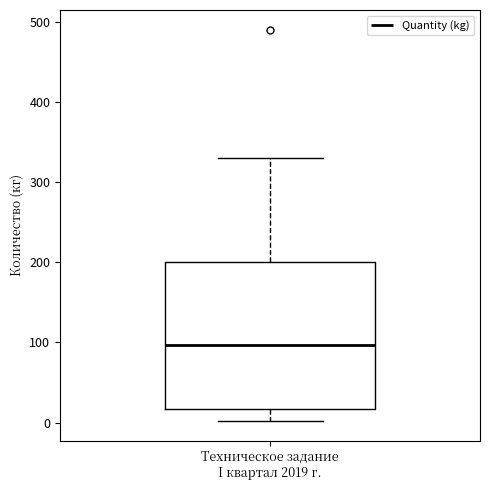

Read this box plot against the y-axis: the position of the median line, the range covered by the box, and the ends of both whiskers. The values are not printed on the chart, so give them approximately, as read against the axis.

median 100, box 20 to 200, whiskers 0 to 330